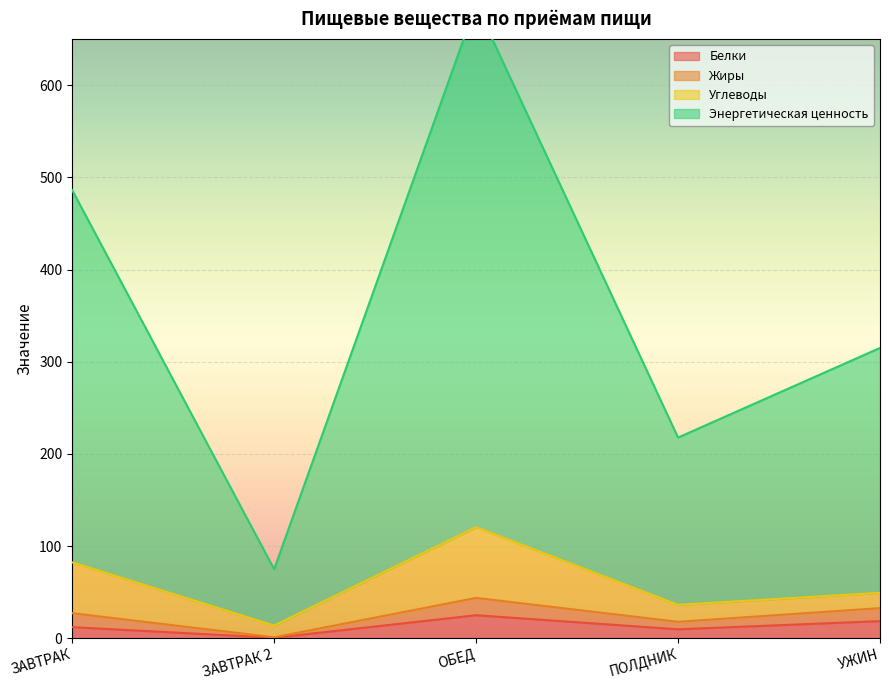

The Белки series shows 18.6 at УЖИН. True or false?

True